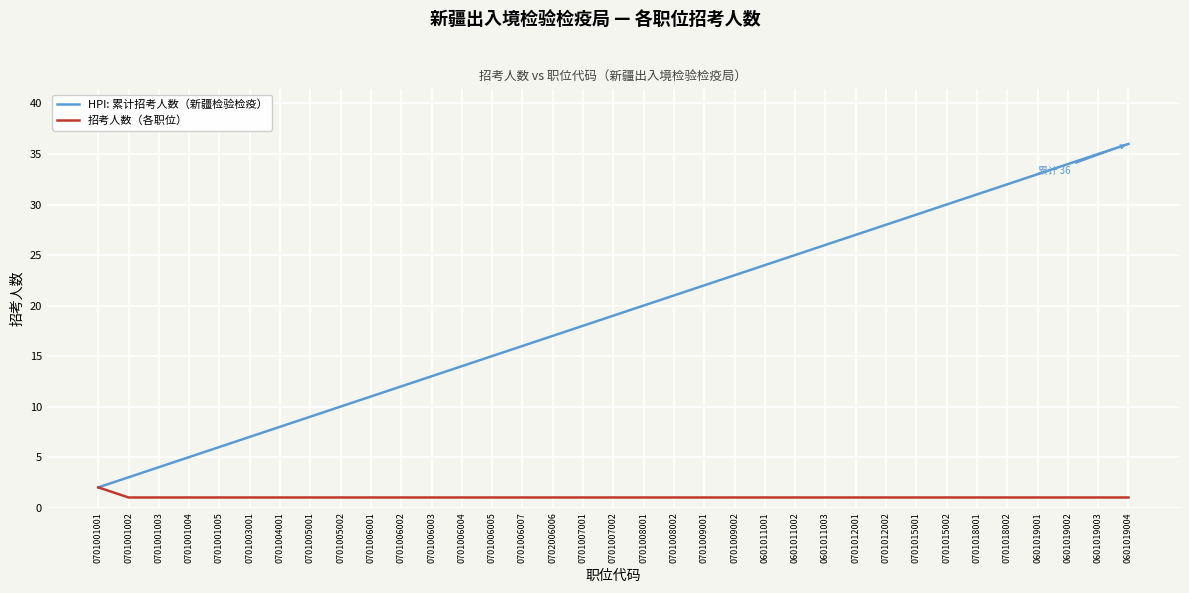

Which series has the largest total across all categories?

HPI: 累计招考人数（新疆检验检疫）